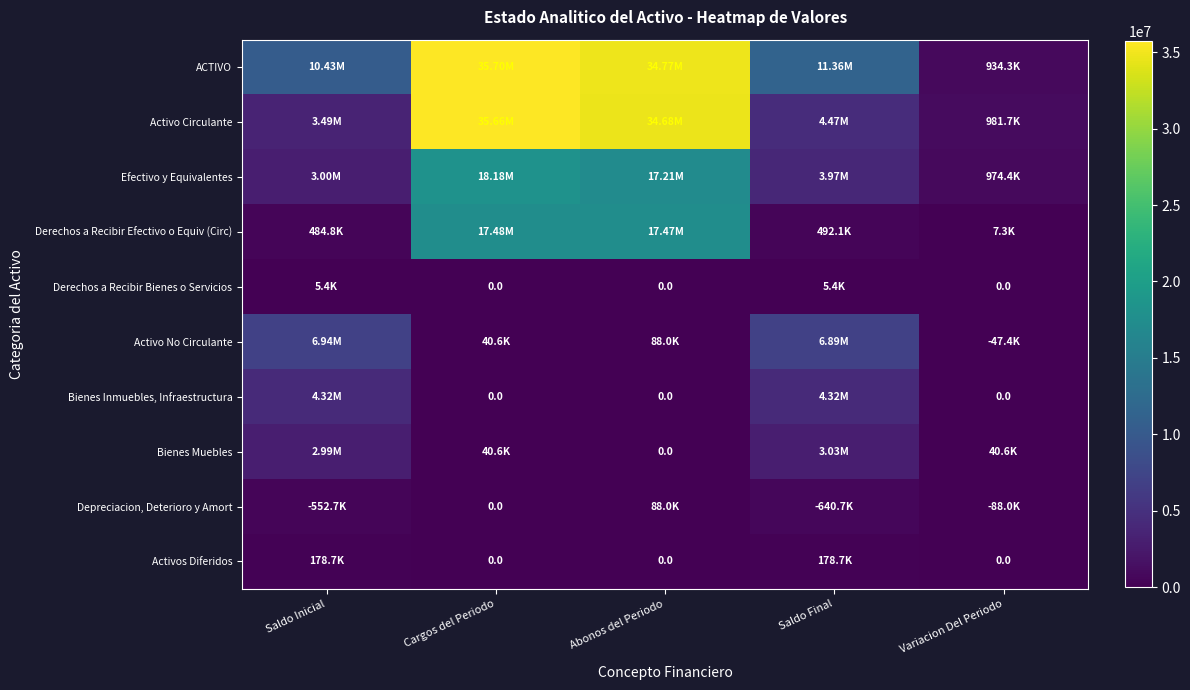

True or false: Activo Circulante has a value of 539922.4 at Variacion Del Periodo.

False